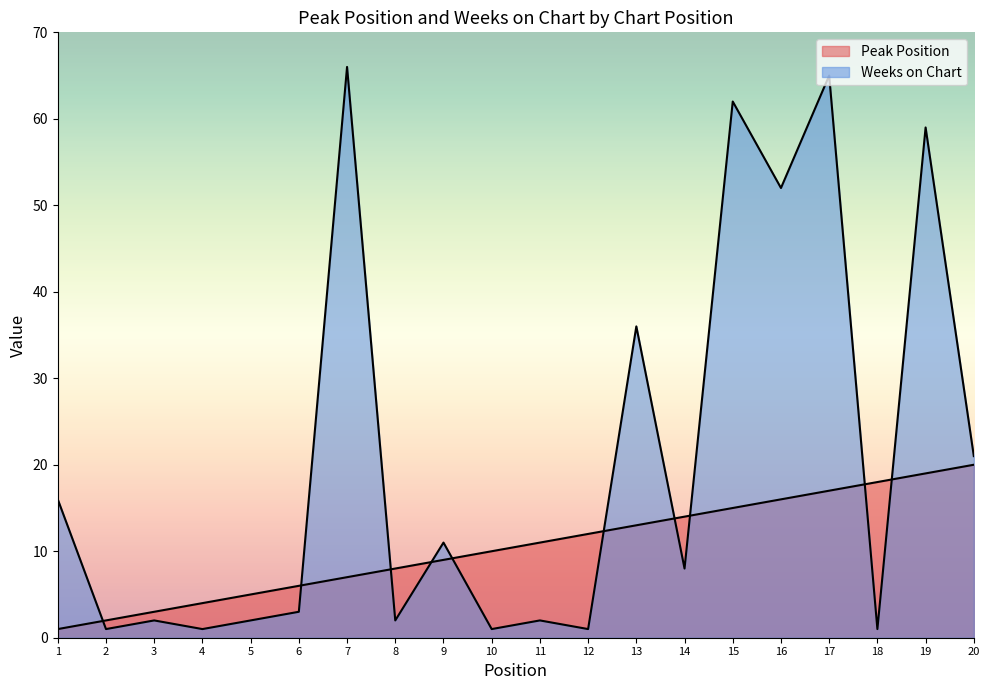

Reading left to right, transcribe all the data shown in this chart.

Peak Position: 1	2	3	4	5	6	7	8	9	10	11	12	13	14	15	16	17	18	19	20
Weeks on Chart: 16	1	2	1	2	3	66	2	11	1	2	1	36	8	62	52	65	1	59	21